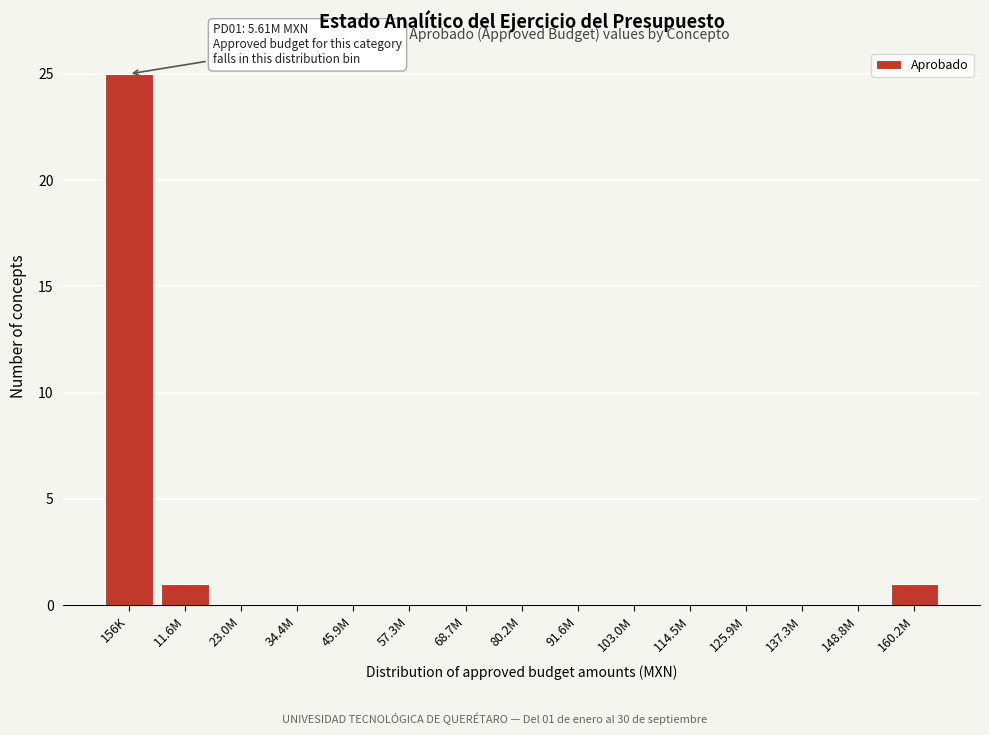

Reading right to left, what are all the values shown in this chart?

160.2M=1	148.8M=0	137.3M=0	125.9M=0	114.5M=0	103.0M=0	91.6M=0	80.2M=0	68.7M=0	57.3M=0	45.9M=0	34.4M=0	23.0M=0	11.6M=1	156K=25